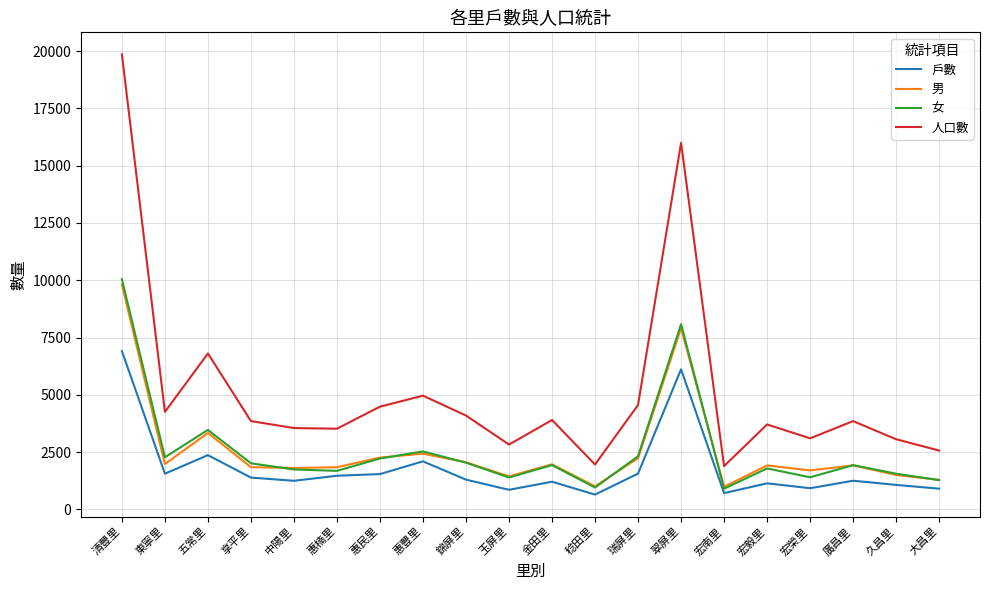

Which series has the largest range (max minus min)?

人口數